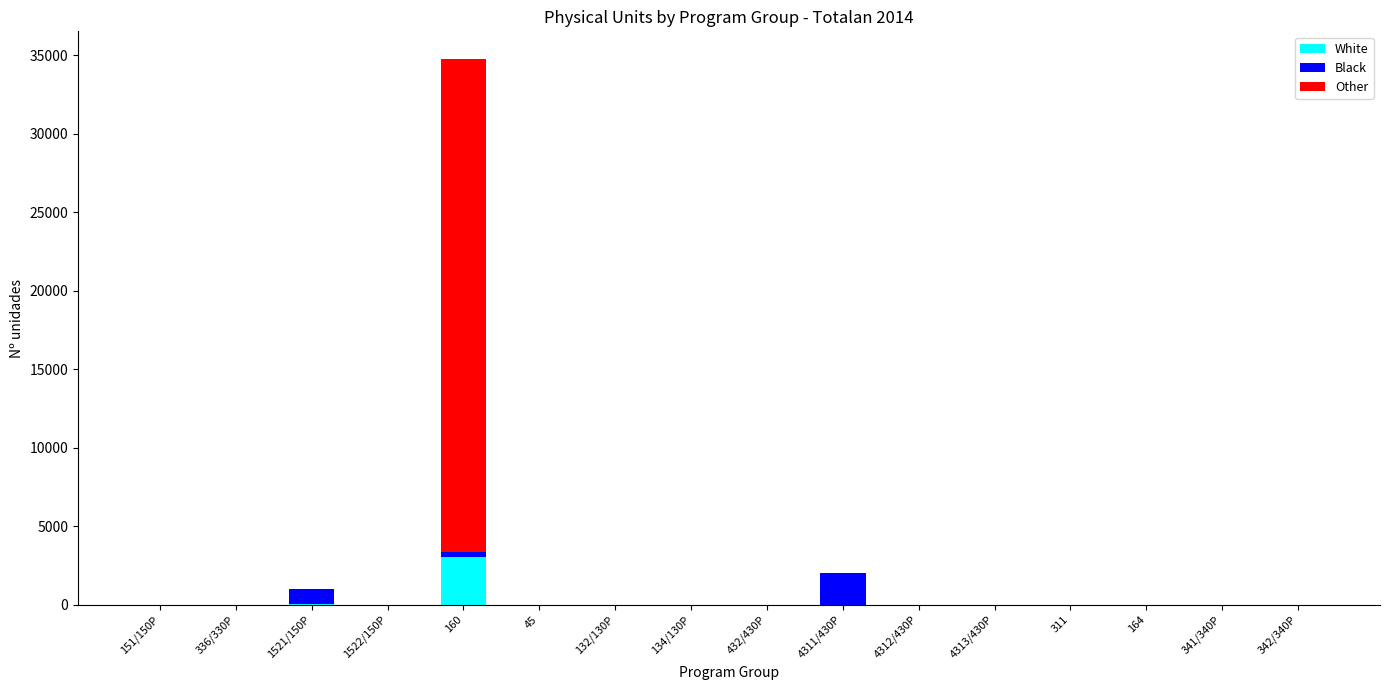

What is the total value across all series at 432/430P?

1.0